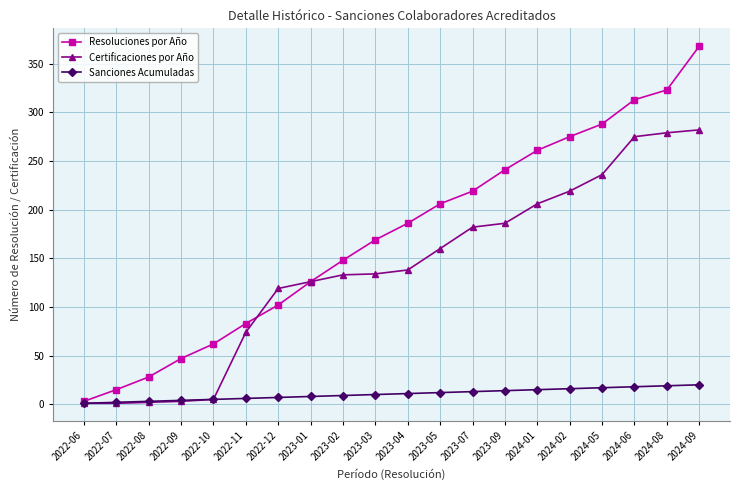

What are all the series names shown in the legend?

Resoluciones por Año, Certificaciones por Año, Sanciones Acumuladas